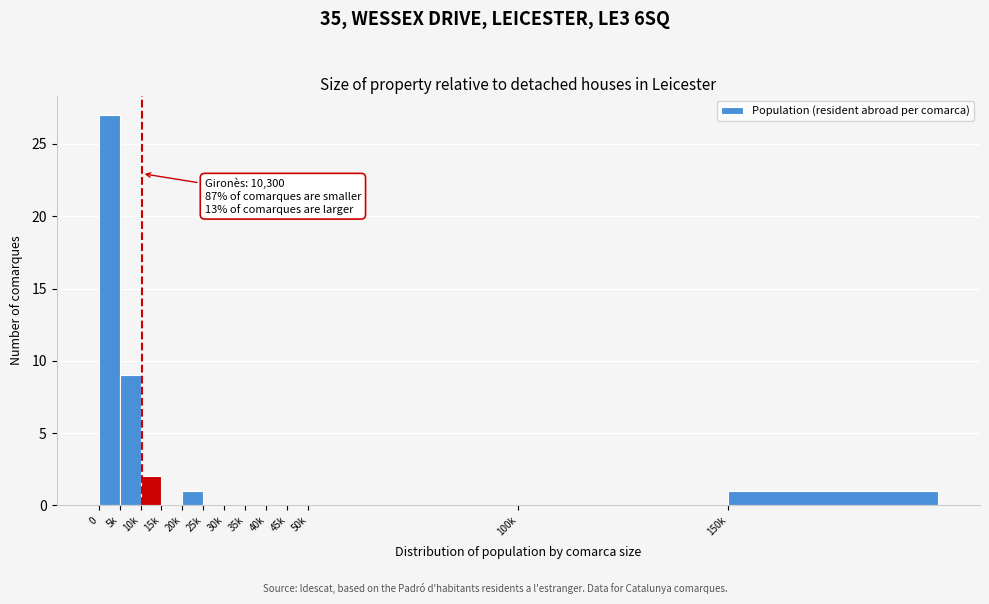

Reading left to right, extract all data points from this chart.

0=27	5k=9	10k=2	15k=0	20k=1	25k=0	30k=0	35k=0	40k=0	45k=0	50k=0	100k=0	150k=1